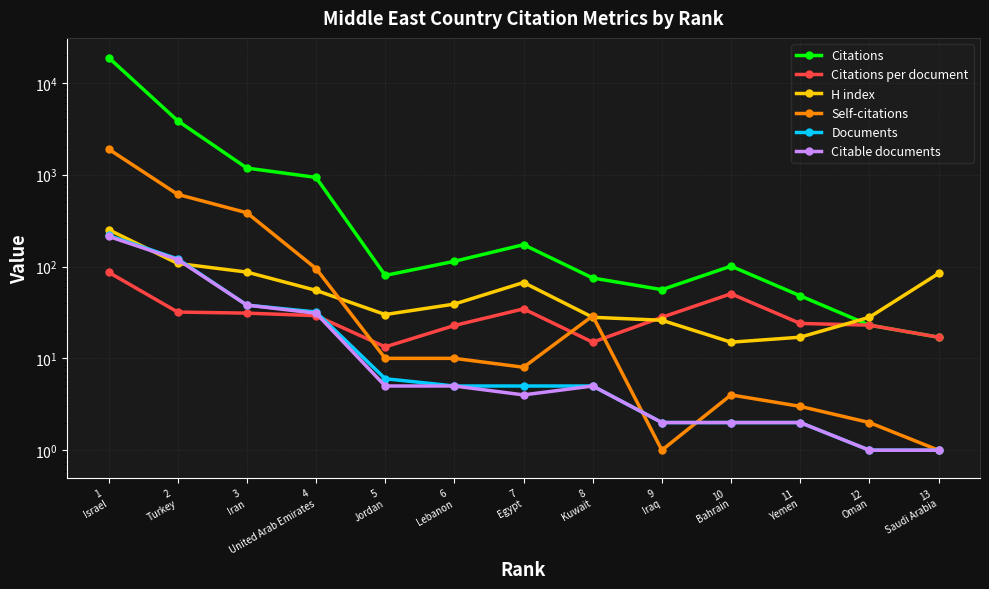

Which series has the largest range (max minus min)?

Citations